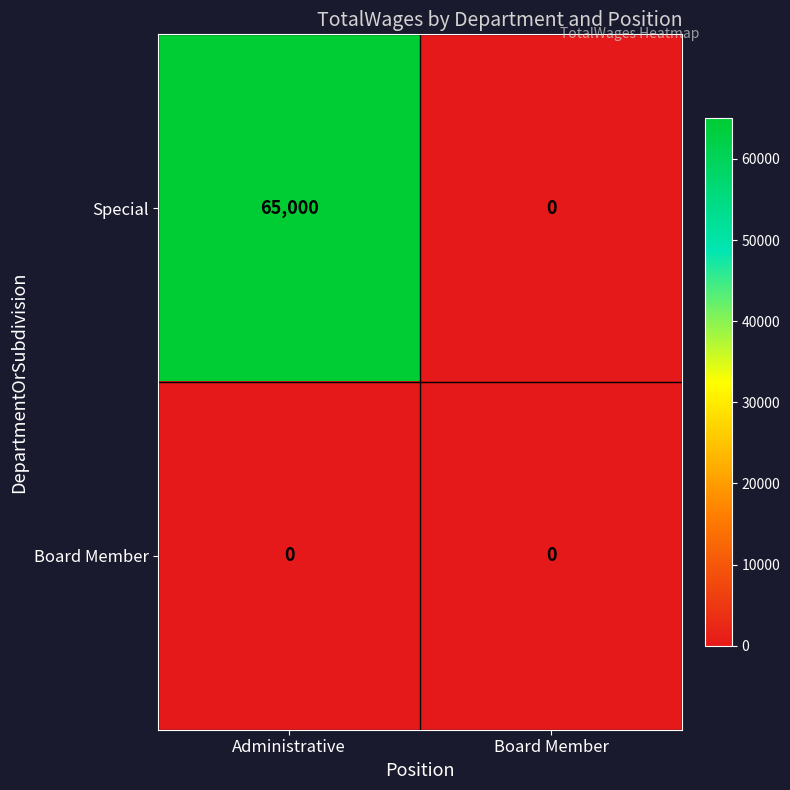

Is the value of Board Member at Board Member greater than the value of Special at Administrative?

No